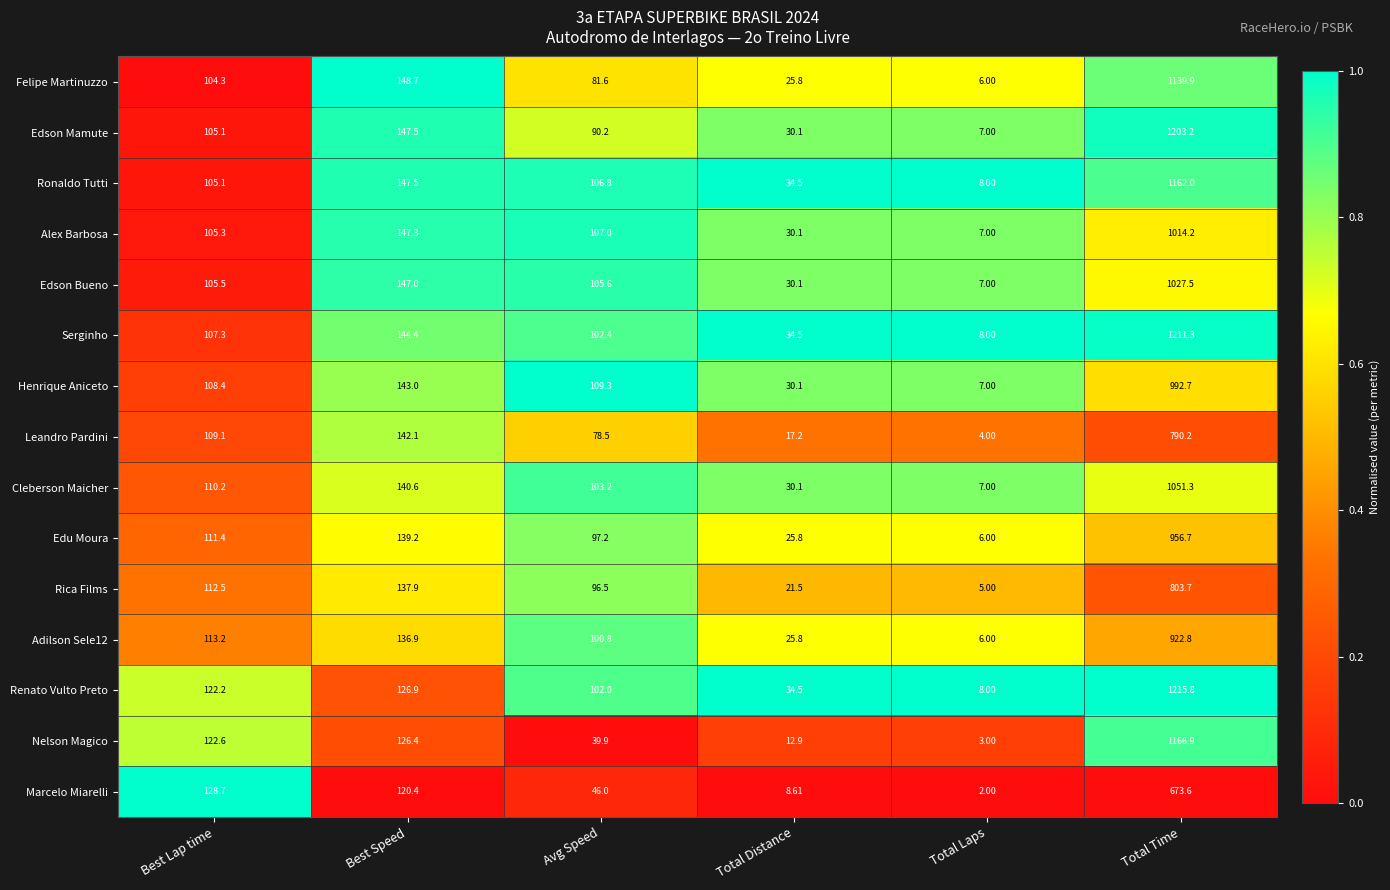

Which series has the widest spread of values?

Renato Vulto Preto